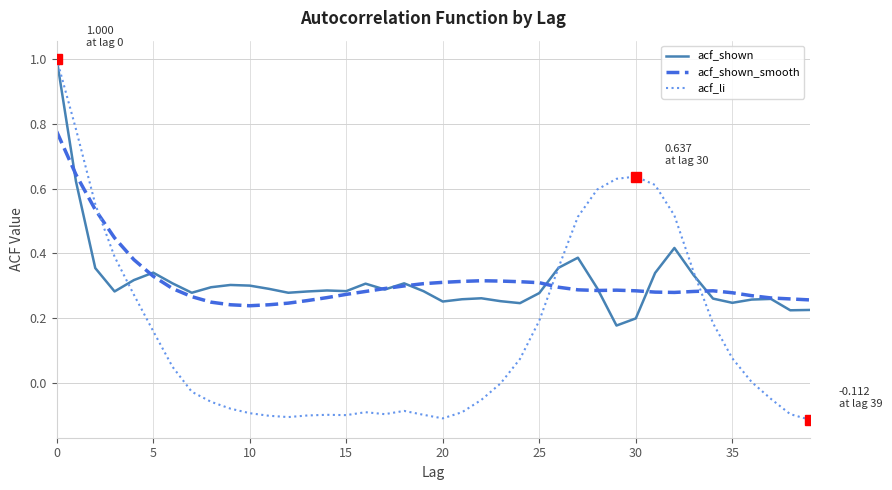

Which series has the largest range (max minus min)?

acf_li